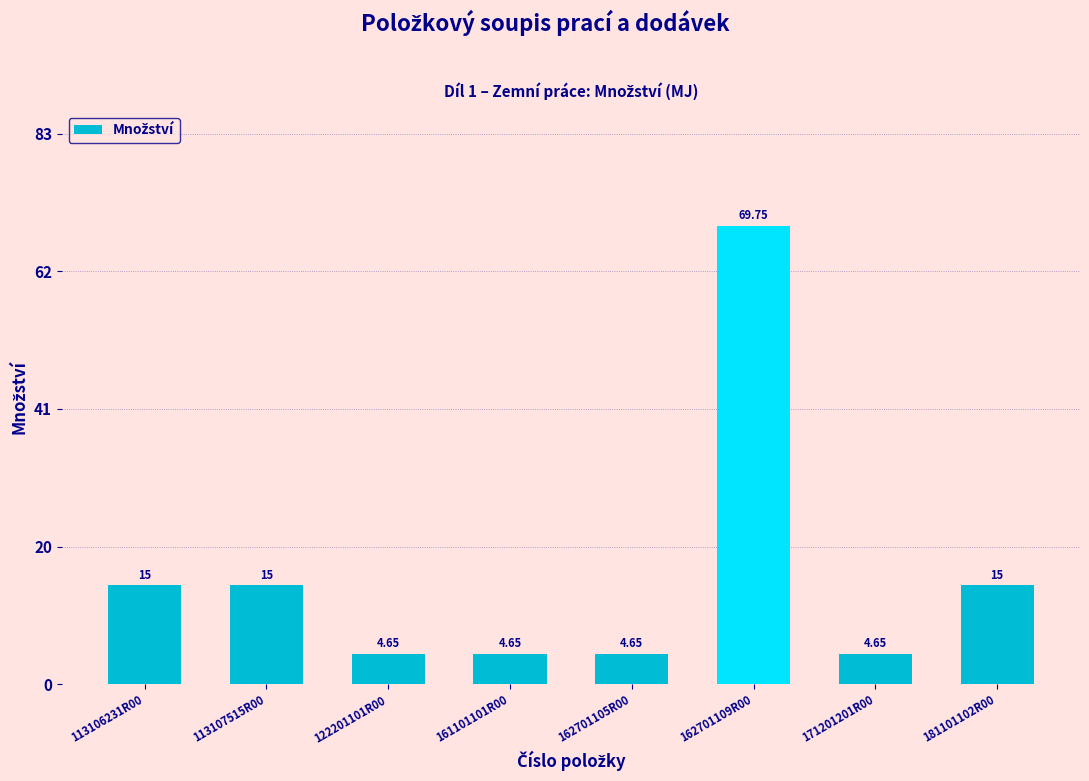

Does the chart contain any negative values?

No